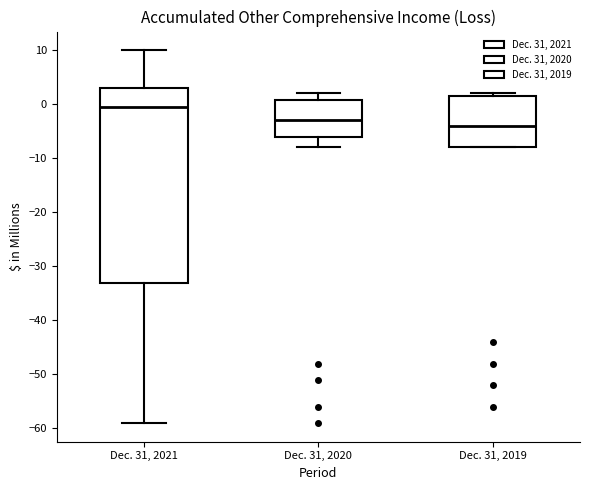

Reading left to right, read every box against the y-axis: the position of its median line, the range the box covers, and the ends of its whiskers. The values are not printed on the chart, so give them approximately, as read against the axis.

Dec. 31, 2021: median 0, box -33 to 3, whiskers -59 to 10
Dec. 31, 2020: median -3, box -6 to 1, whiskers -8 to 2
Dec. 31, 2019: median -4, box -8 to 2, whiskers -8 to 2 (just above the box's upper edge)